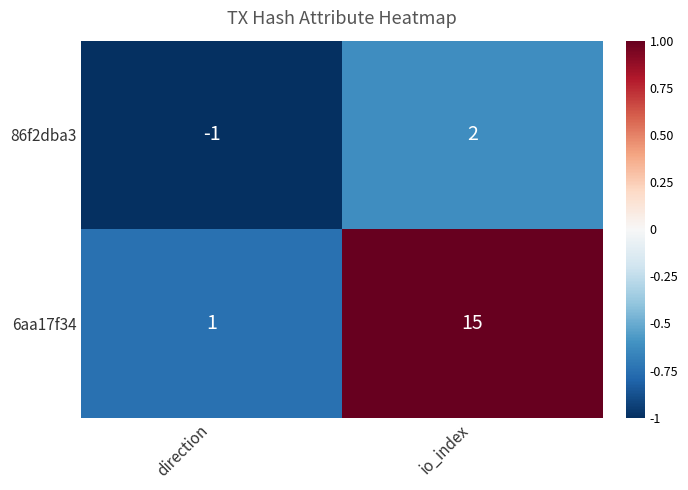

What is the difference between the 86f2dba3 values at direction and io_index?

3